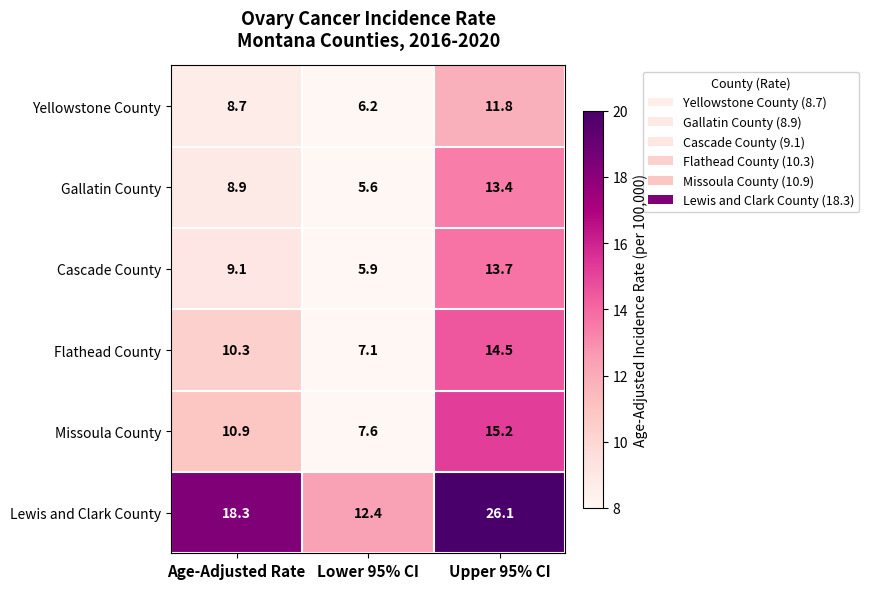

At which label is Lewis and Clark County closest to 19?

Age-Adjusted Rate